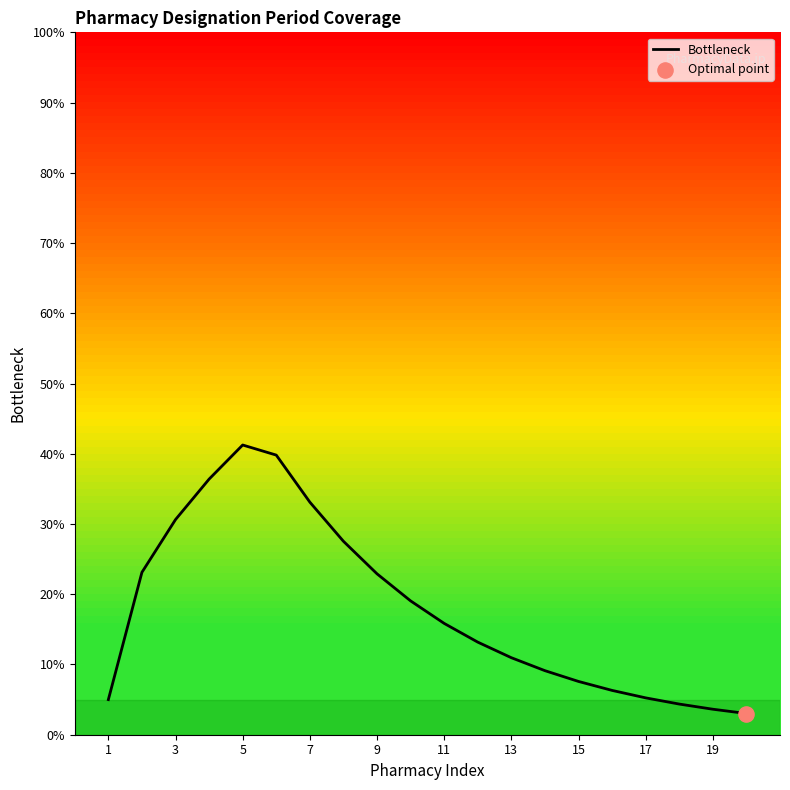

What is the difference between the maximum and minimum values?

38.2